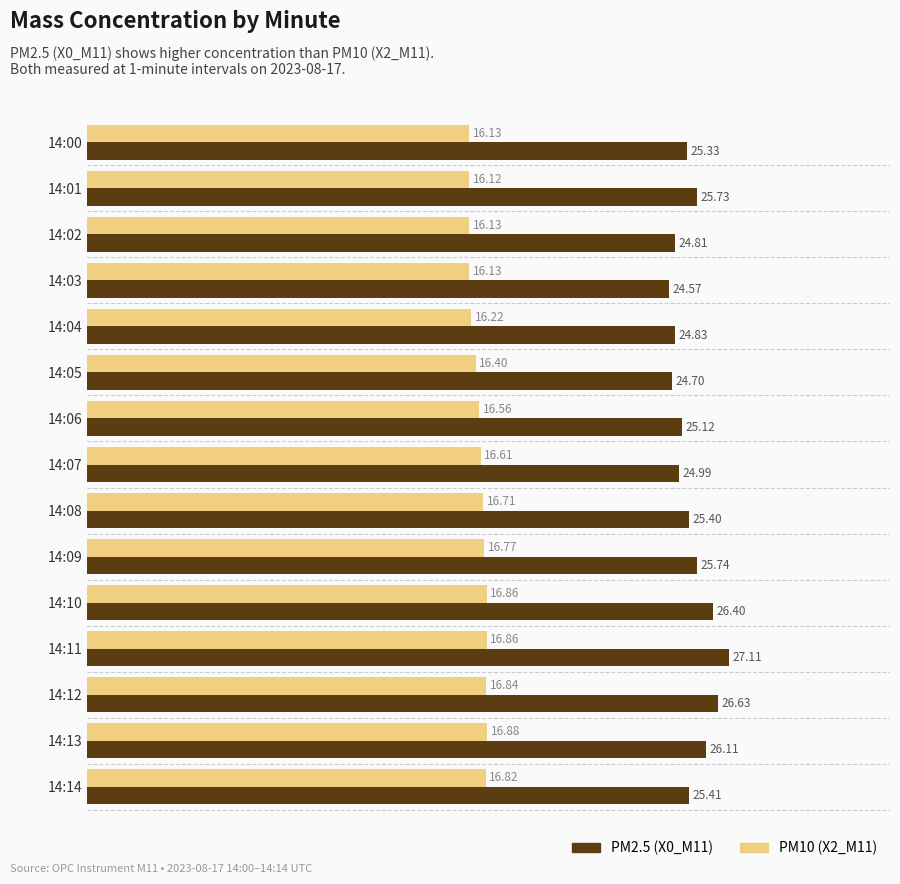

How many distinct data groups are displayed?

2